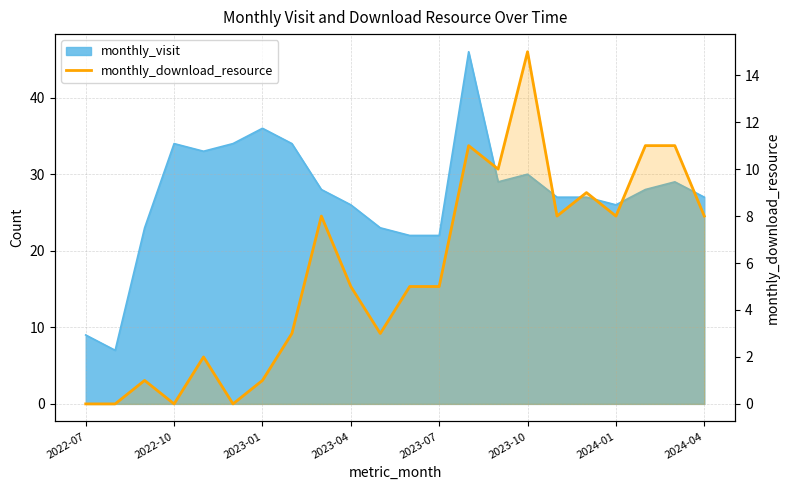

Where does the data first go above 5?

8